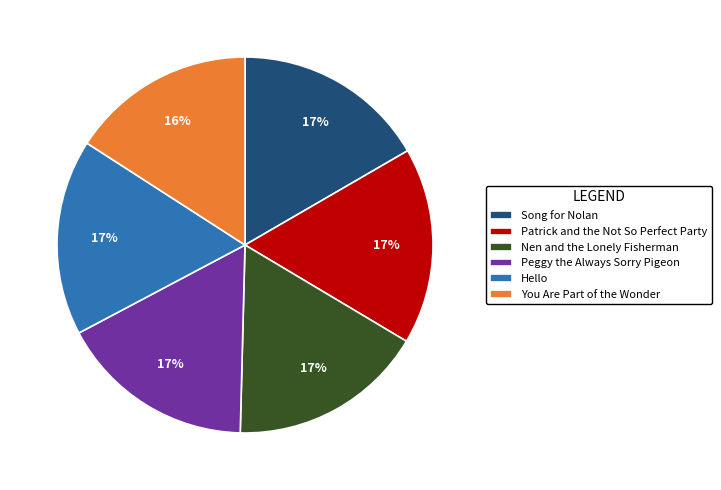

Do Song for Nolan and Nen and the Lonely Fisherman together represent more than half of the pie?

No